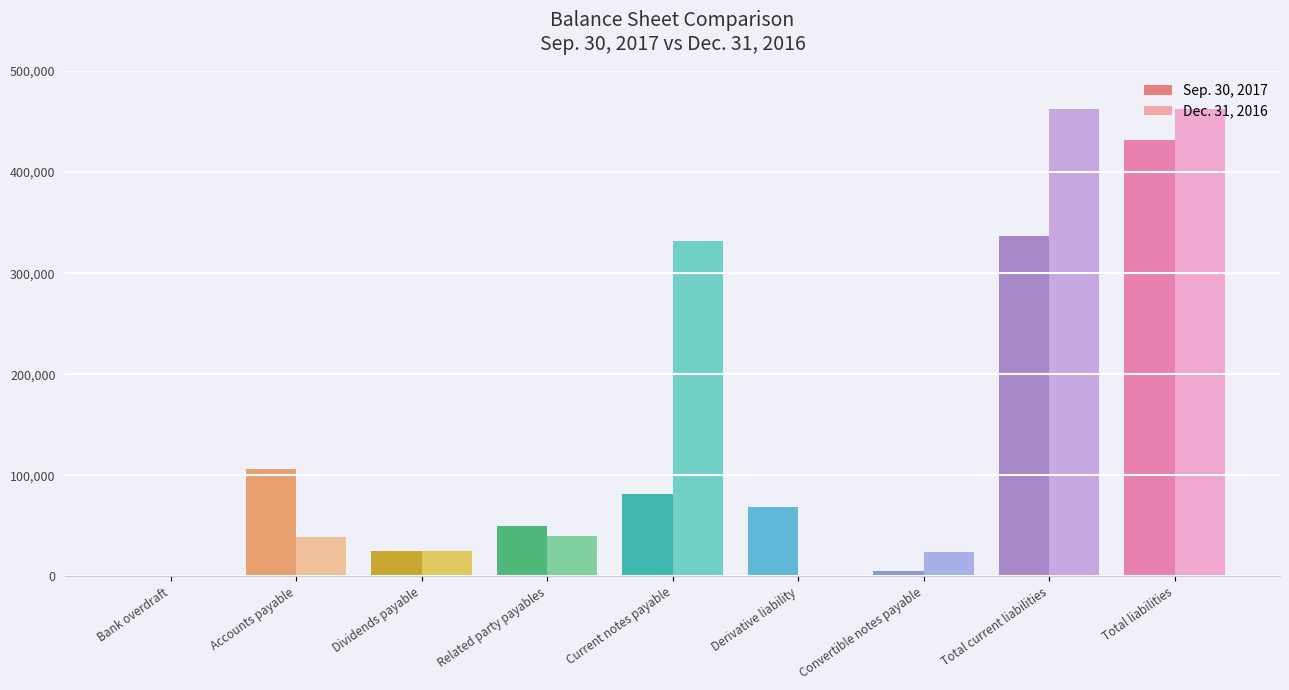

What is the maximum value for Sep. 30, 2017?

431848